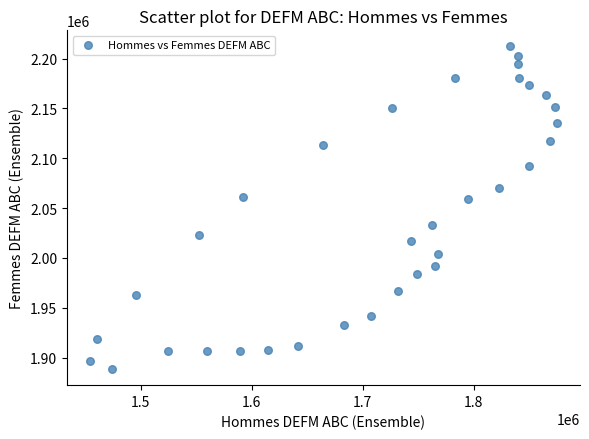

What is the range of Y values (max minus min)?

323600